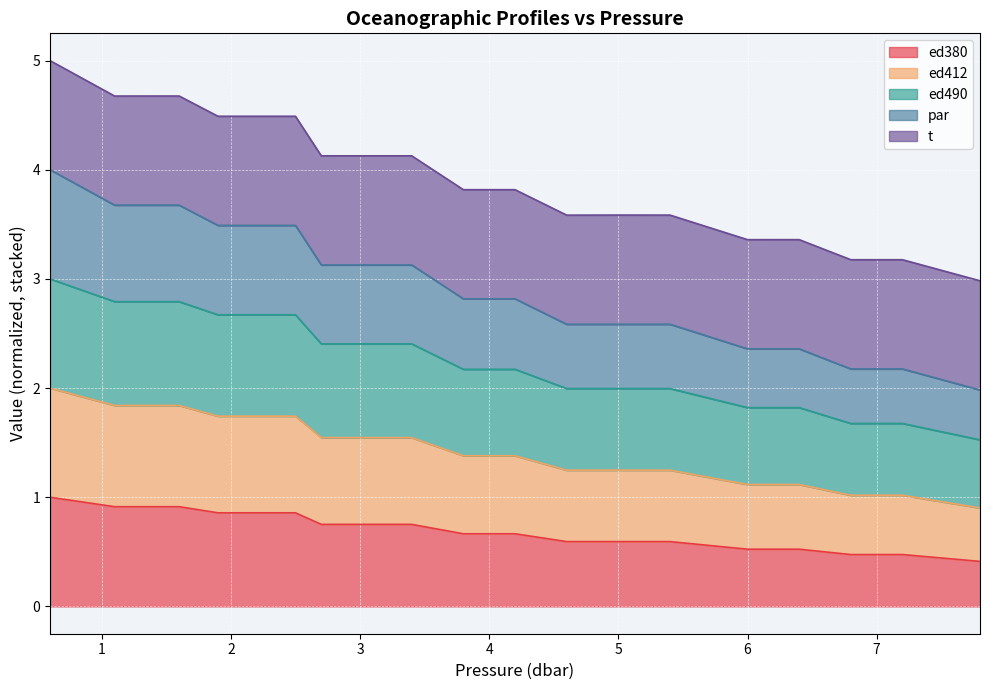

True or false: ed412 and par intersect in this chart.

False